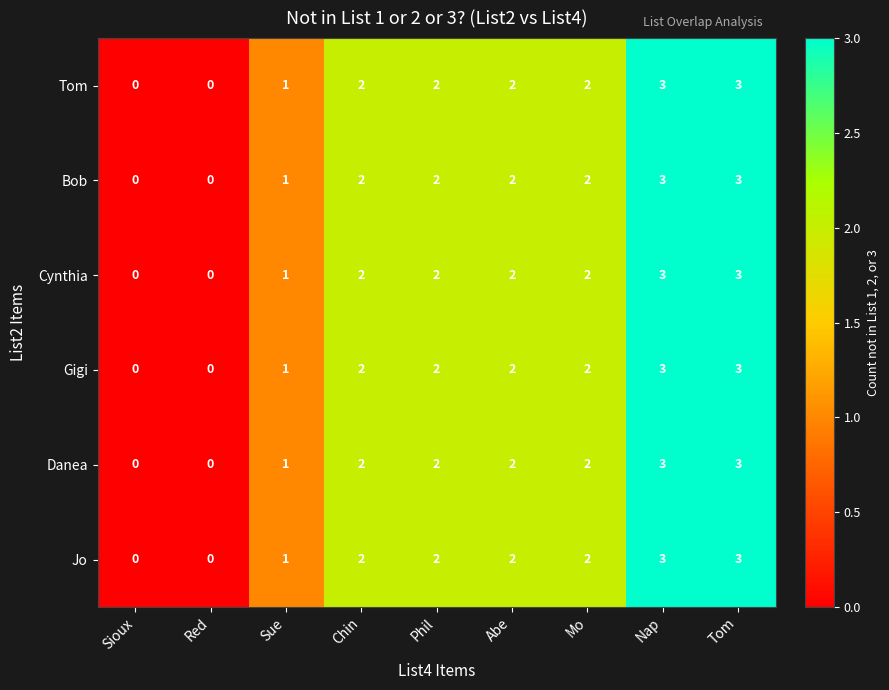

What is the sum of the Bob values at Chin and Abe?

4